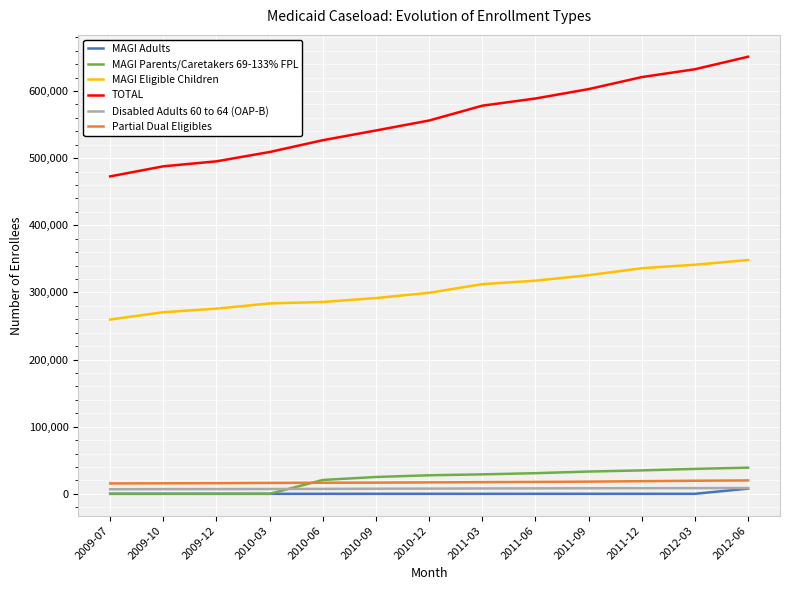

Which series changed the most between 2009-10 and 2011-03?

TOTAL